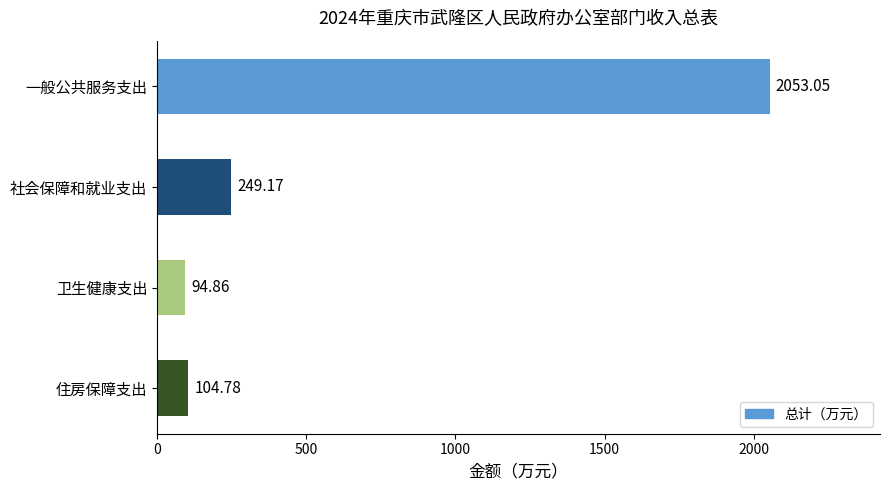

How many bars are there in total?

4